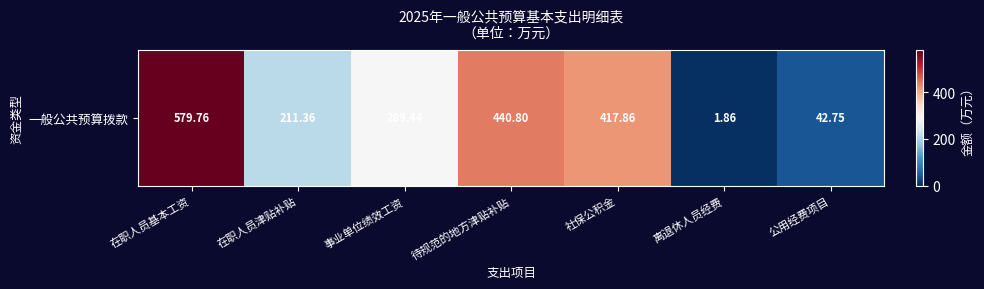

List the labels in order of value, smallest first.

离退休人员经费, 公用经费项目, 在职人员津贴补贴, 事业单位绩效工资, 社保公积金, 待规范的地方津贴补贴, 在职人员基本工资